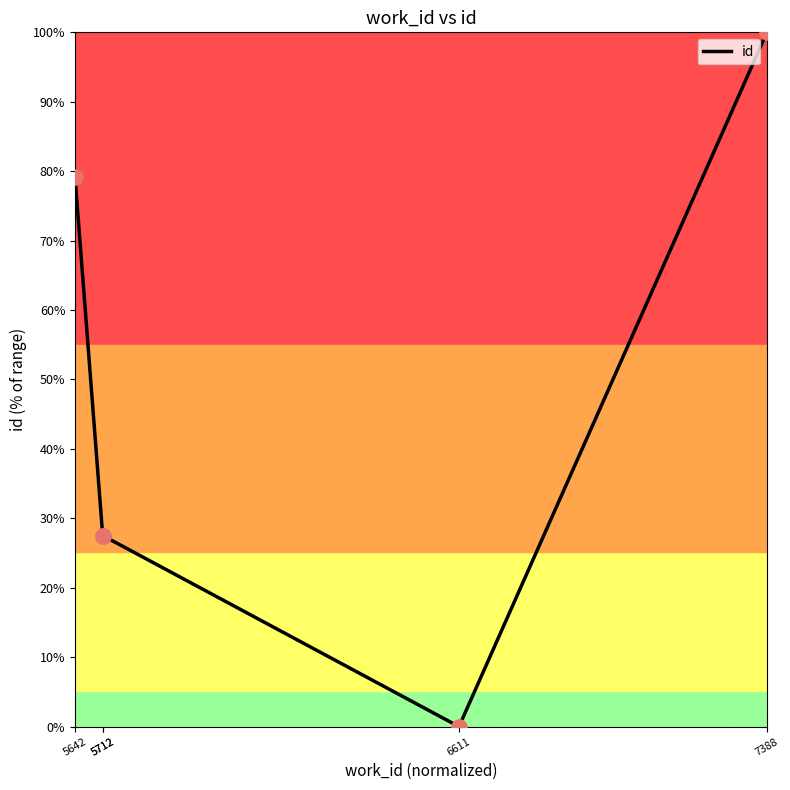

What is the change in value from 5712 to 7388?

+72.5